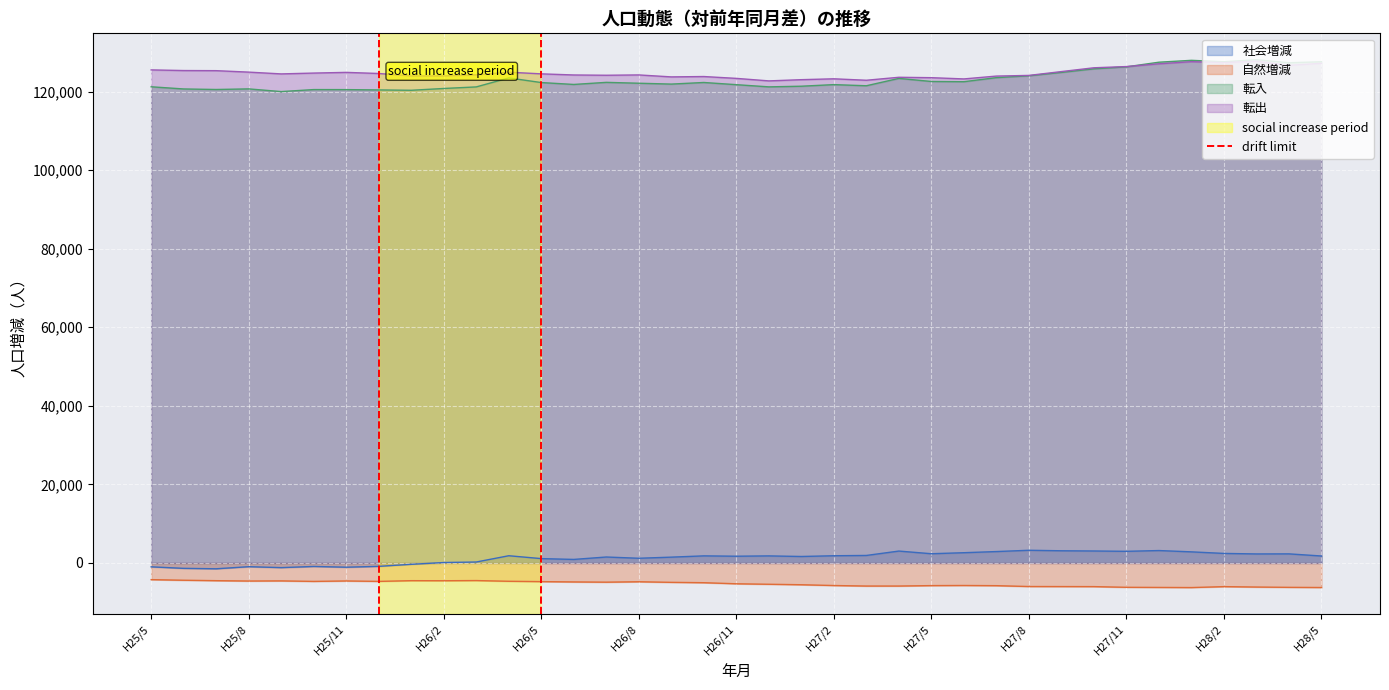

True or false: 社会増減 and 自然増減 cross at least once.

False